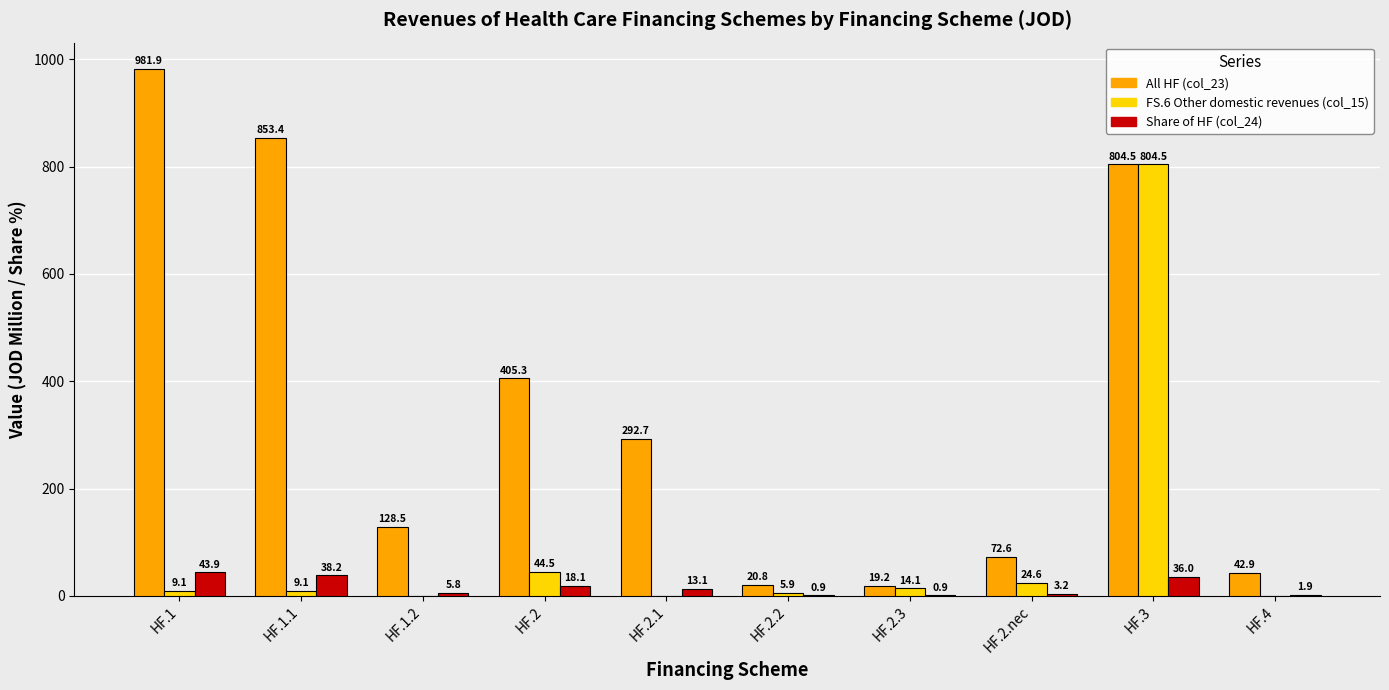

What is the total value across all series at HF.2.nec?

100.4